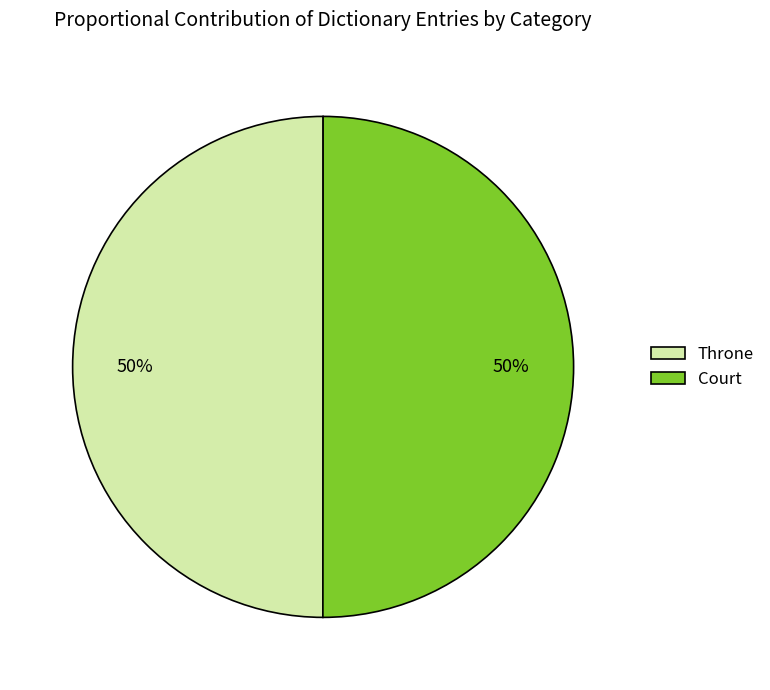

True or false: Throne accounts for 40% of the total.

False